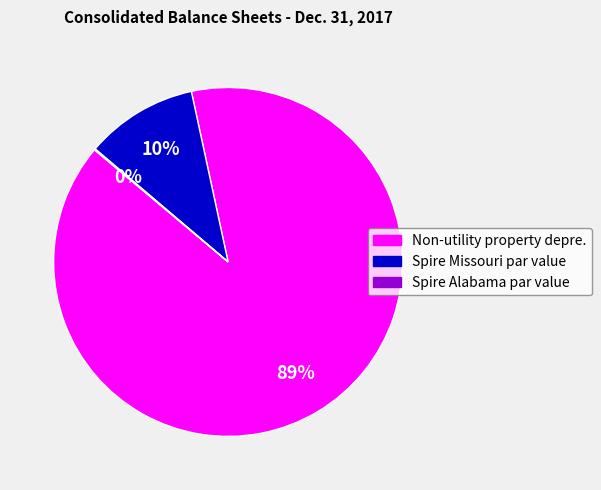

Between Non-utility property depre. and Spire Missouri par value, which is larger?

Non-utility property depre.